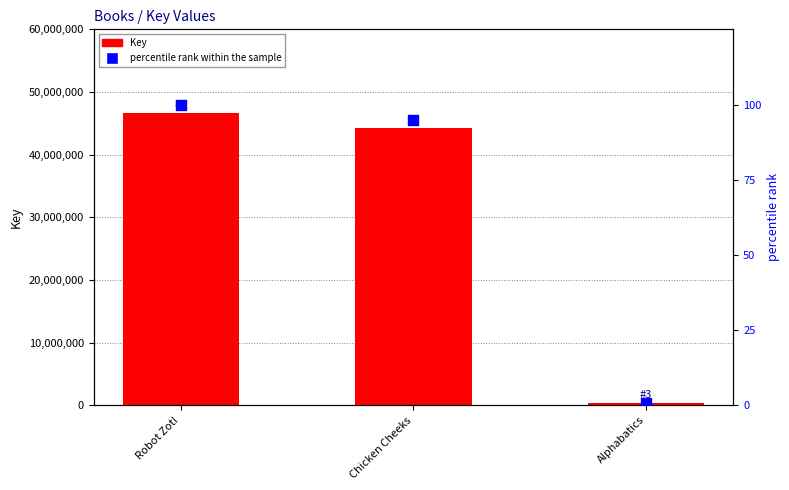

Which series reaches the minimum Y coordinate?

percentile rank within the sample